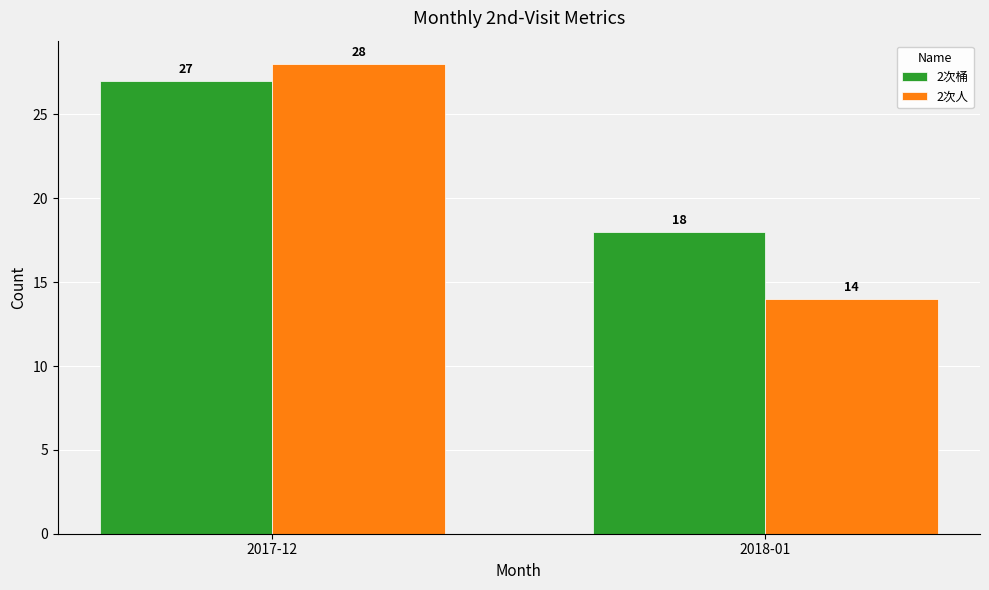

Where is 2次桶 nearest to the value 22?

2018-01